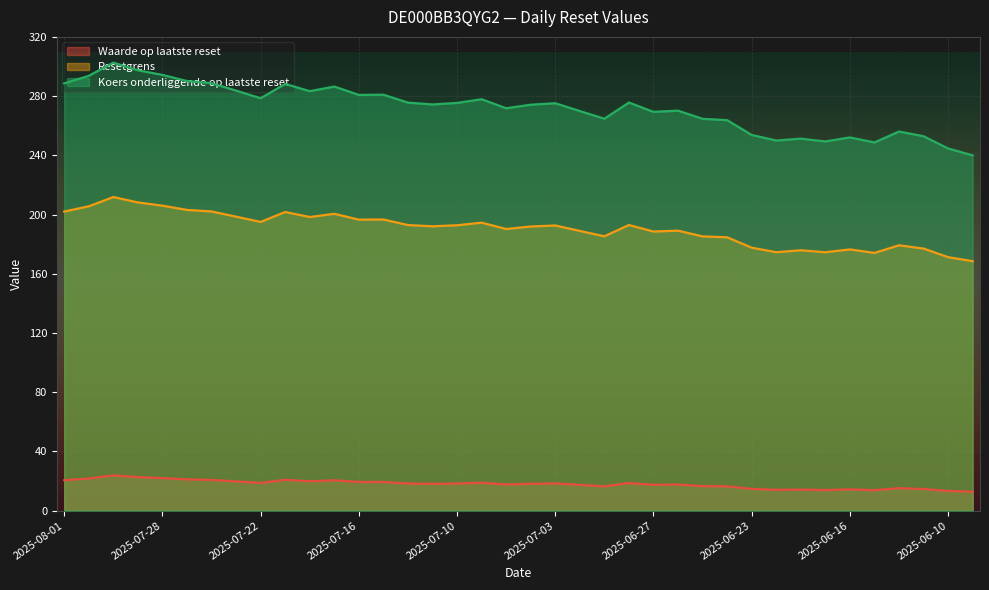

Reading left to right, extract all data points from this chart.

Waarde op laatste reset: 20.6	21.7	23.9	22.7	22.0	21.1	20.8	19.8	18.8	20.9	19.9	20.5	19.4	19.4	18.4	18.1	18.4	18.9	17.7	18.2	18.4	17.4	16.4	18.7	17.5	17.6	16.6	16.5	14.7	14.1	14.3	13.9	14.4	13.9	15.2	14.7	13.3	12.8
Resetgrens: 202.0	205.6	211.8	208.2	206.0	203.1	202.1	198.6	195.0	201.7	198.3	200.5	196.6	196.7	192.9	192.1	192.8	194.5	190.3	191.9	192.6	188.9	185.3	193.0	188.5	189.1	185.3	184.6	177.6	174.6	175.9	174.6	176.5	174.1	179.2	177.0	171.2	168.5
Koers onderliggende op laatste reset: 288.6	293.7	302.6	297.4	294.3	290.2	288.7	283.7	278.6	288.2	283.3	286.4	280.8	280.9	275.6	274.4	275.4	277.9	271.8	274.2	275.2	269.9	264.7	275.6	269.4	270.2	264.6	263.8	253.8	250.0	251.3	249.4	252.1	248.7	256.1	252.9	244.6	240.0